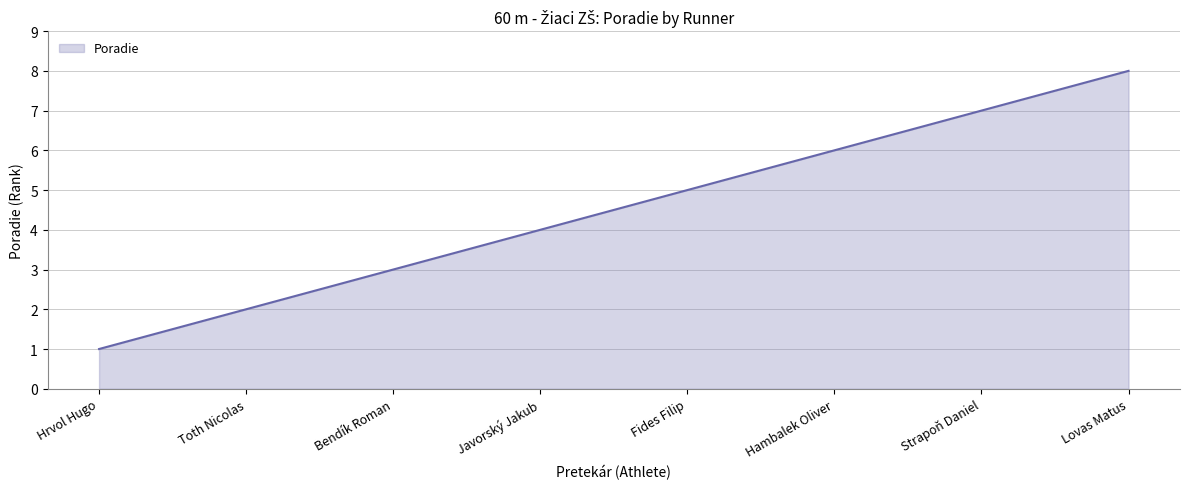

Count the number of categories in the chart.

8